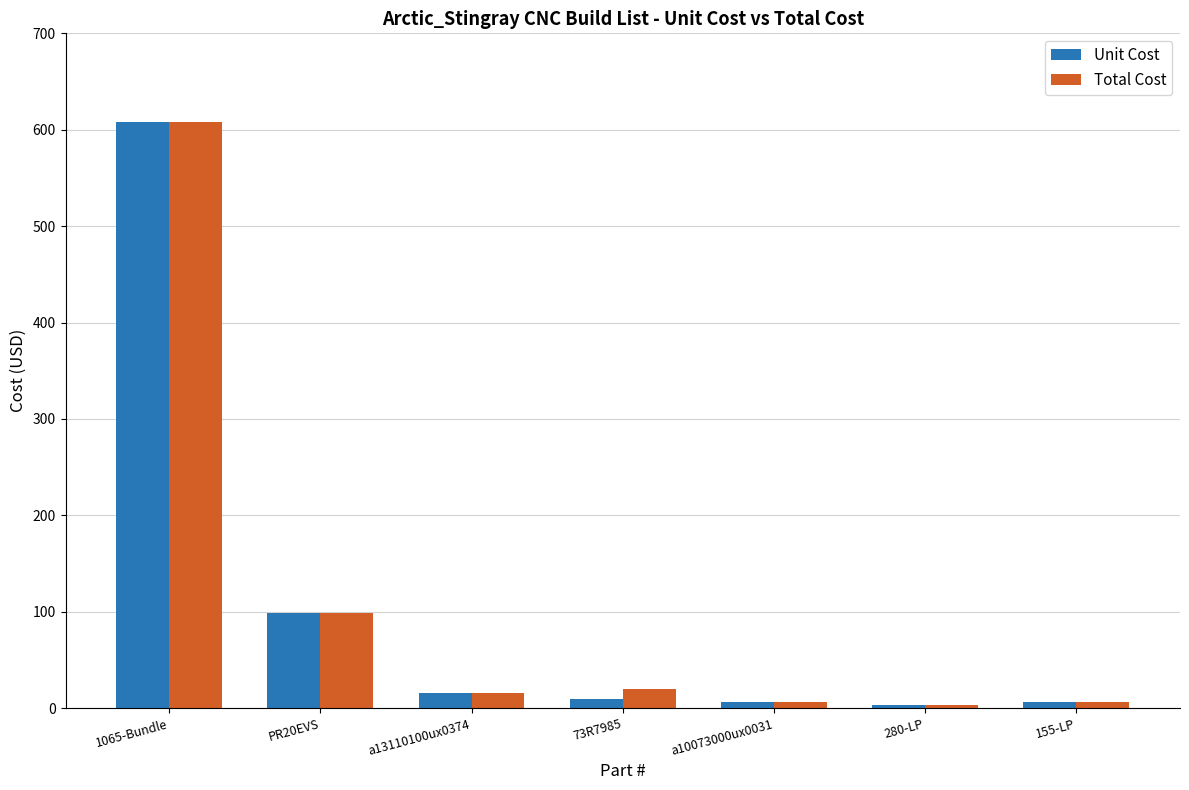

Which label corresponds to the largest value in the chart?

1065-Bundle